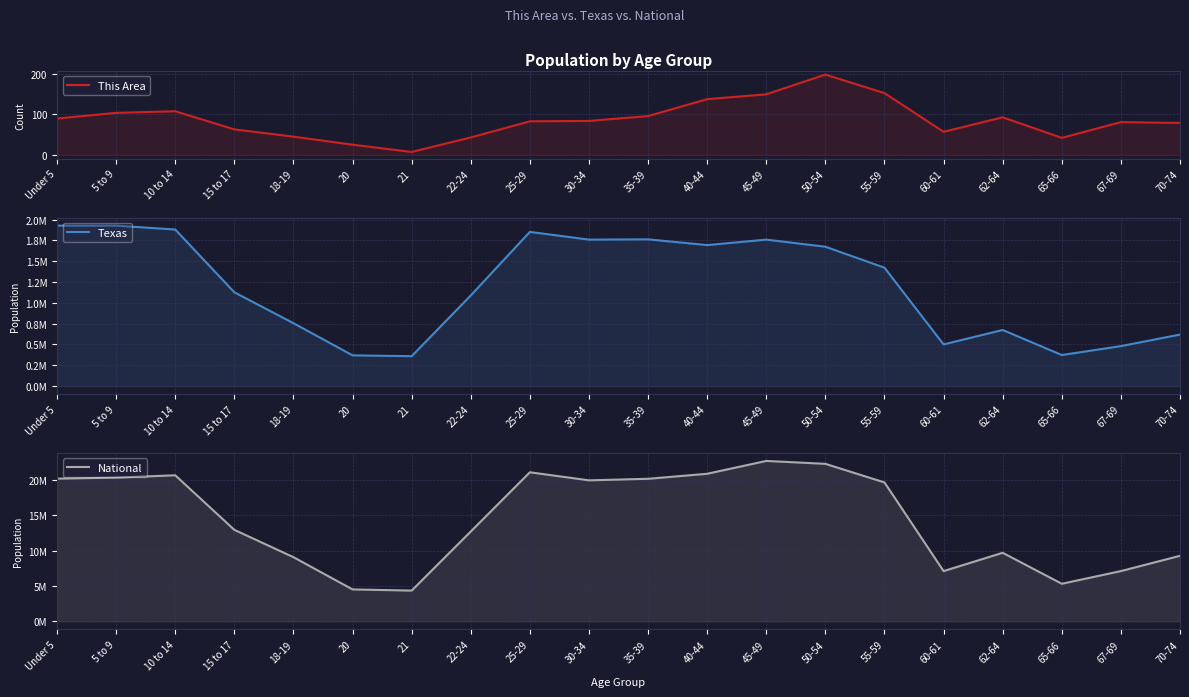

How many categories are shown in the chart?

20